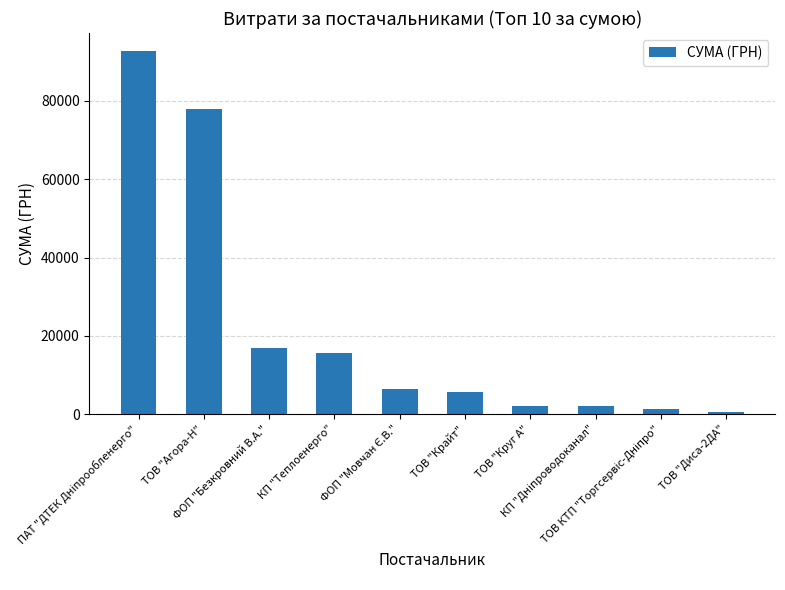

What is the difference between the values at ТОВ "Круг А" and ТОВ "Крайт"?

3586.0